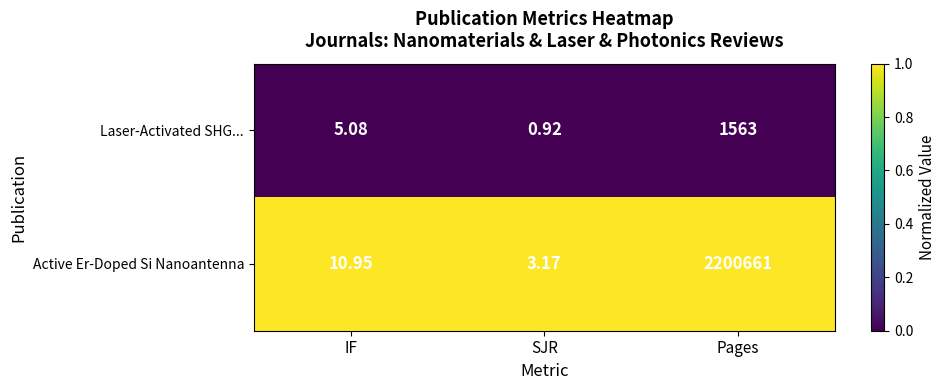

At IF, list the series in order from largest to smallest.

Active Er-Doped Si Nanoantenna, Laser-Activated SHG...